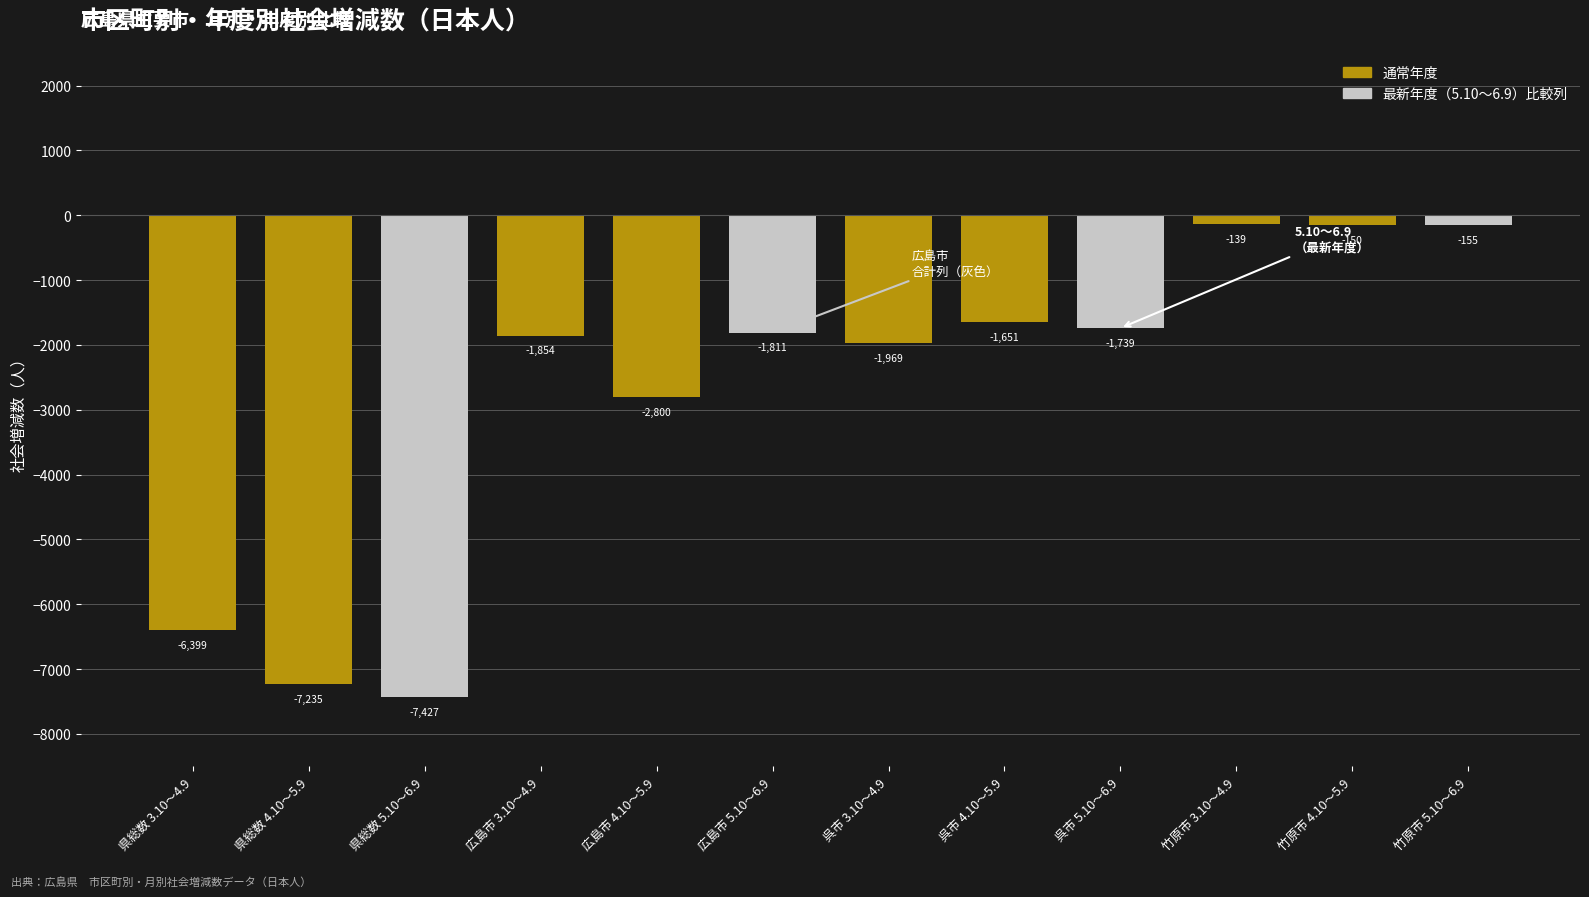

At which category does the chart reach its minimum across all series?

県総数 5.10～6.9